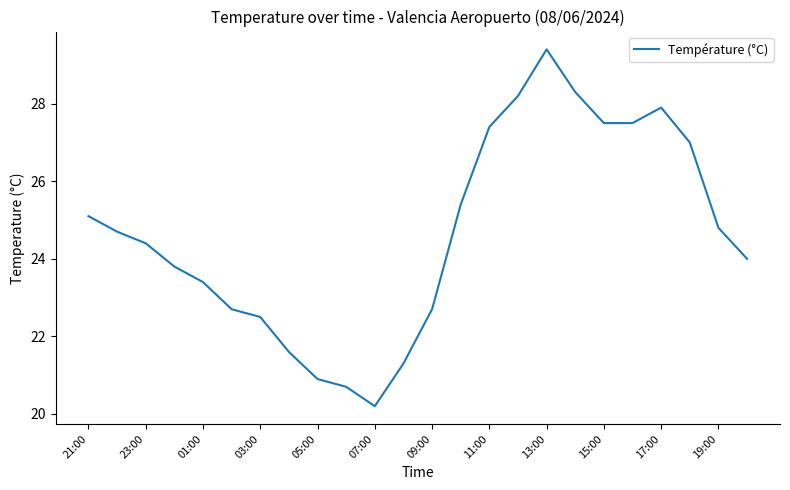

What is the greatest value displayed?

29.4